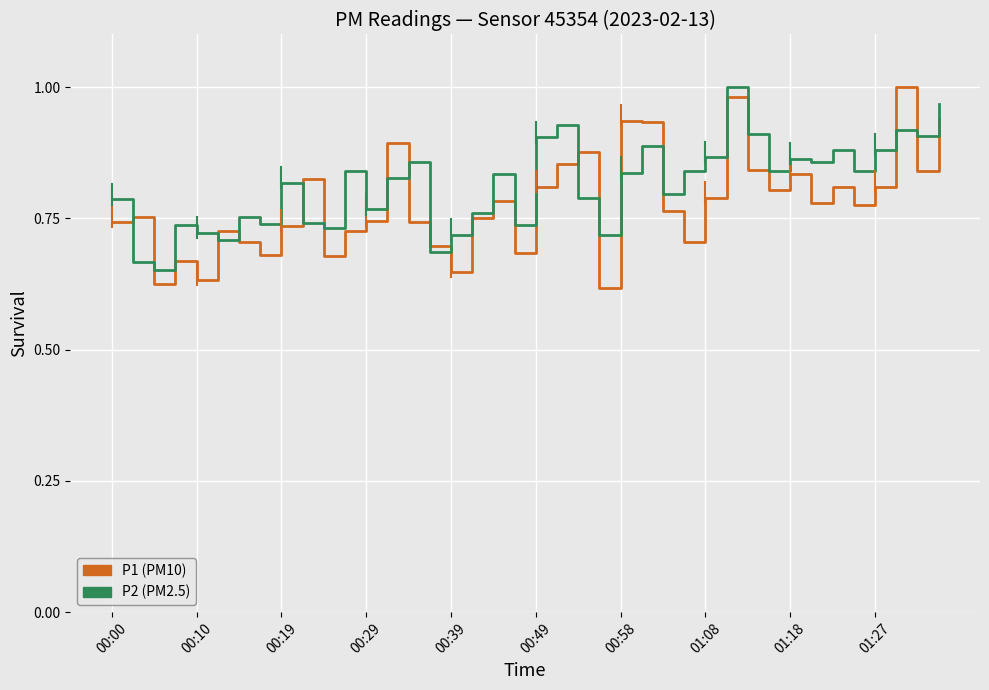

At which category is the sum across all series the highest?

29